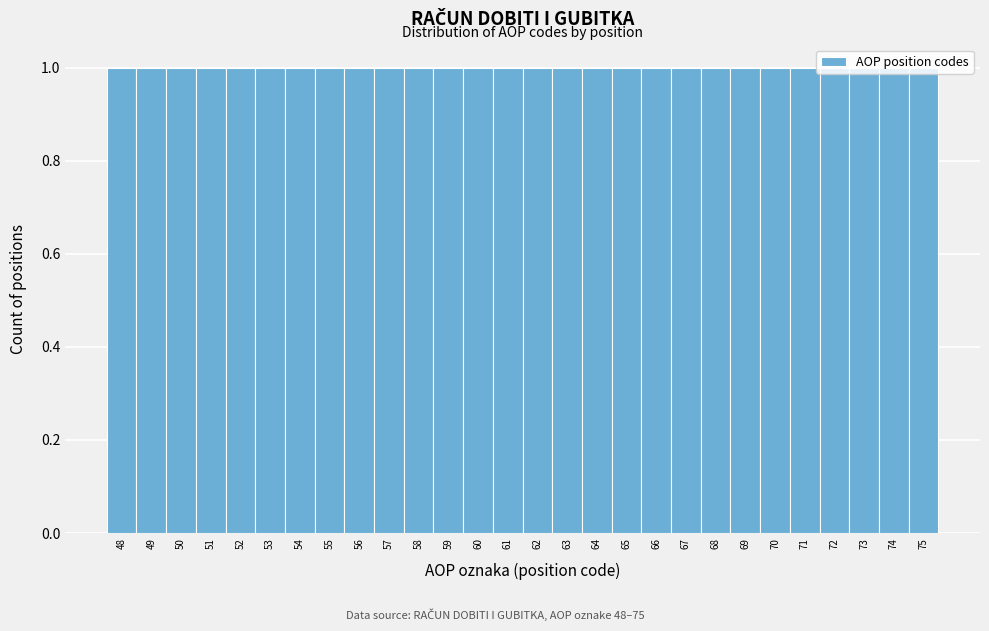

Reading left to right, transcribe this chart: for each bar, give the range it covers on the x-axis and its height. The values are not printed on the chart, so give them approximately, as read against the axis.

47.5 to 48.5: 1
48.5 to 49.5: 1
49.5 to 50.5: 1
50.5 to 51.5: 1
51.5 to 52.5: 1
52.5 to 53.5: 1
53.5 to 54.5: 1
54.5 to 55.5: 1
55.5 to 56.5: 1
56.5 to 57.5: 1
57.5 to 58.5: 1
58.5 to 59.5: 1
59.5 to 60.5: 1
60.5 to 61.5: 1
61.5 to 62.5: 1
62.5 to 63.5: 1
63.5 to 64.5: 1
64.5 to 65.5: 1
65.5 to 66.5: 1
66.5 to 67.5: 1
67.5 to 68.5: 1
68.5 to 69.5: 1
69.5 to 70.5: 1
70.5 to 71.5: 1
71.5 to 72.5: 1
72.5 to 73.5: 1
73.5 to 74.5: 1
74.5 to 75.5: 1